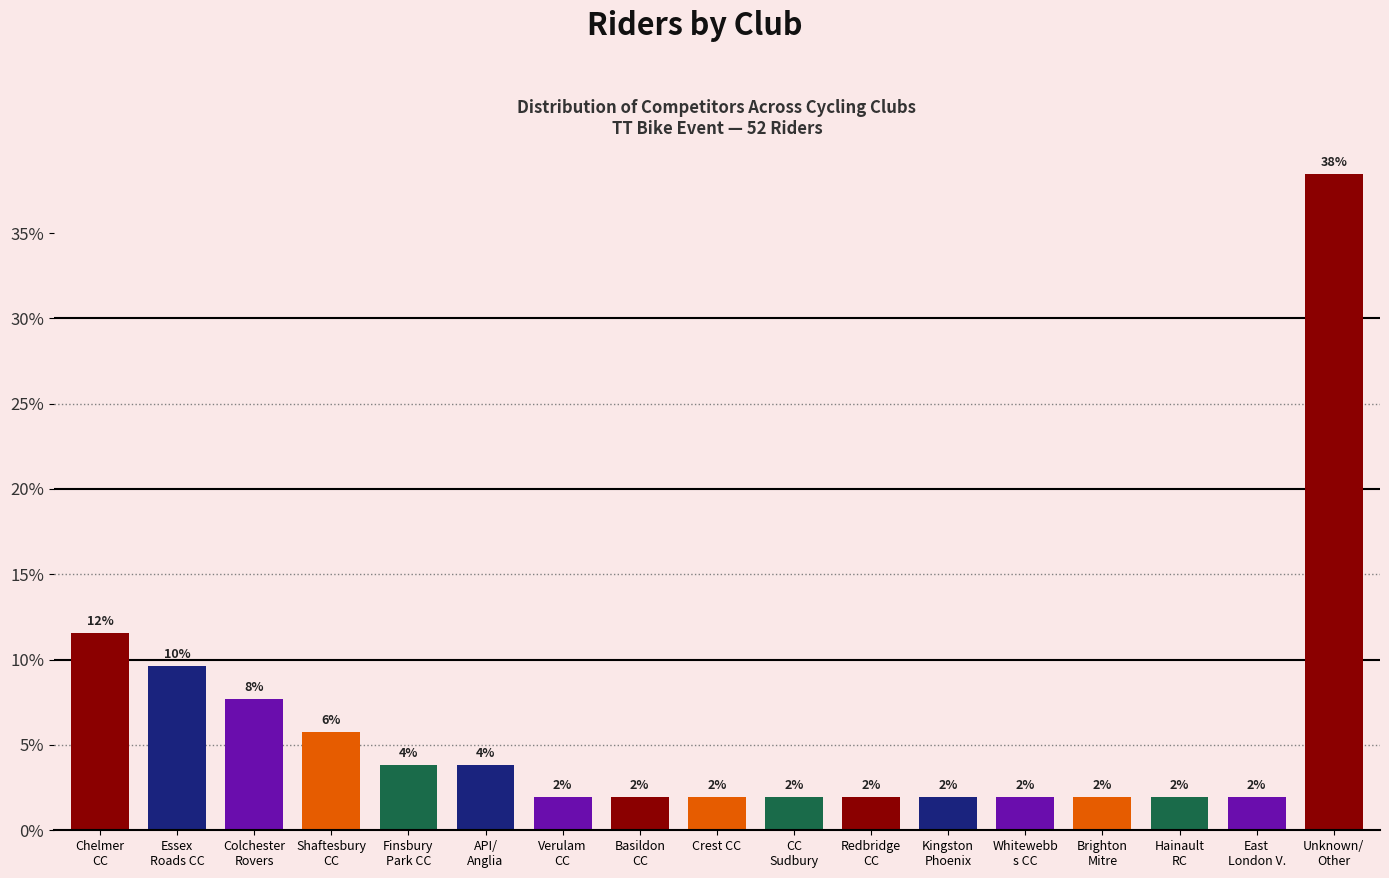

How many bars are there in total?

17